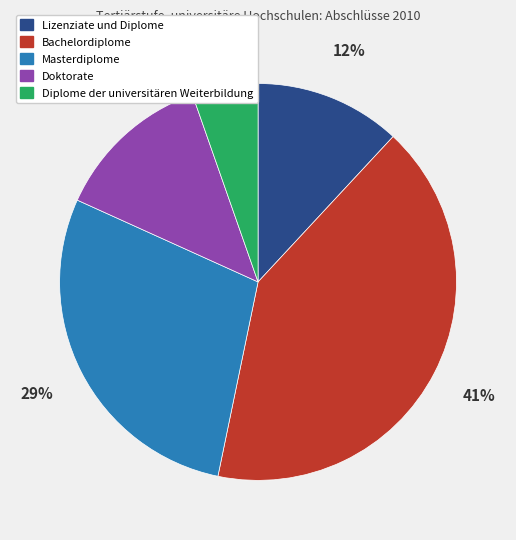

To the nearest percent, what is the difference between the largest and smallest slice percentages?

36%